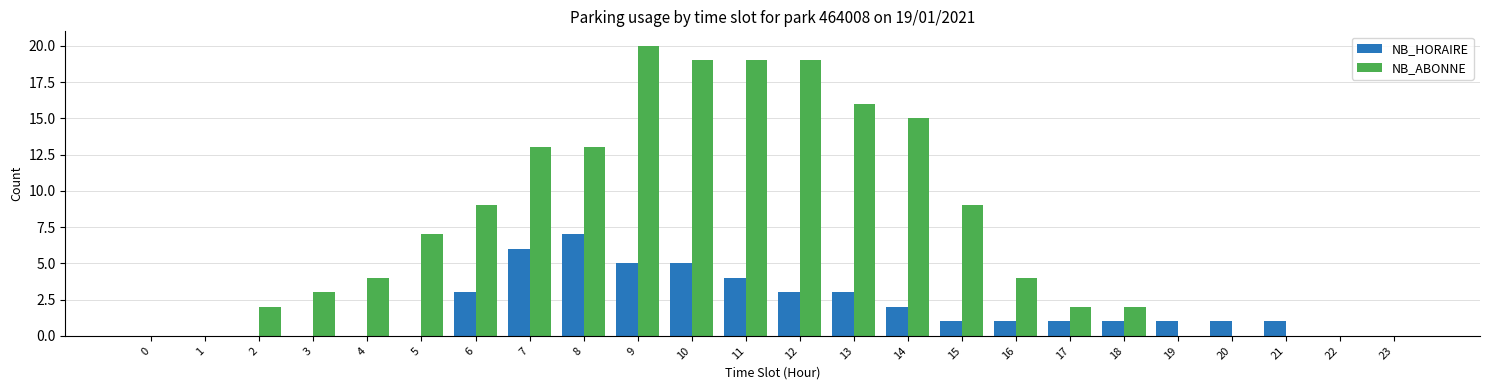

The value of NB_HORAIRE at 21 is 1. True or false?

True